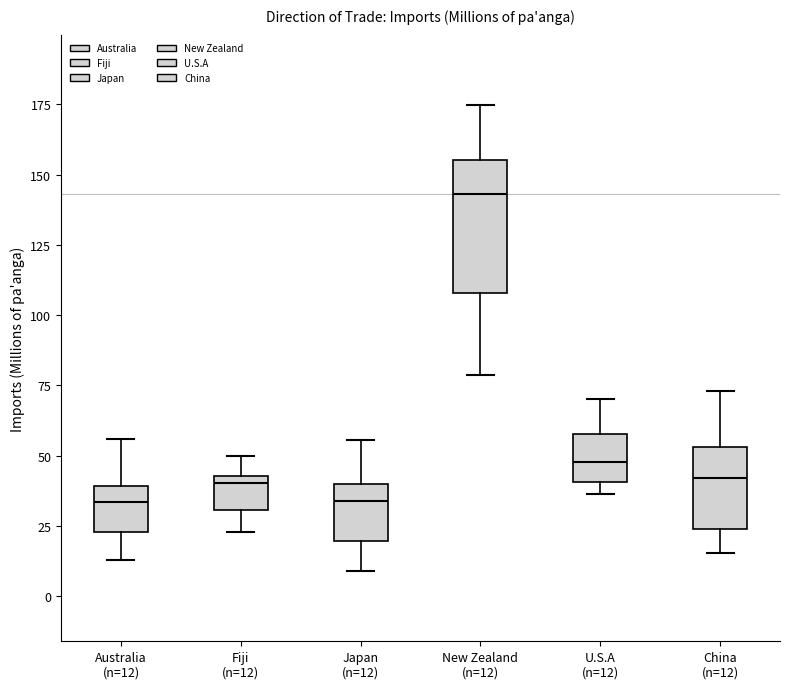

Reading left to right, read every box against the y-axis: the position of its median line, the range the box covers, and the ends of its whiskers. The values are not printed on the chart, so give them approximately, as read against the axis.

Australia (n=12): median 35, box 25 to 40, whiskers 15 to 55
Fiji (n=12): median 40, box 30 to 45, whiskers 25 to 50
Japan (n=12): median 35, box 20 to 40, whiskers 10 to 55
New Zealand (n=12): median 145, box 110 to 155, whiskers 80 to 175
U.S.A (n=12): median 50, box 40 to 60, whiskers 35 to 70
China (n=12): median 40, box 25 to 55, whiskers 15 to 75